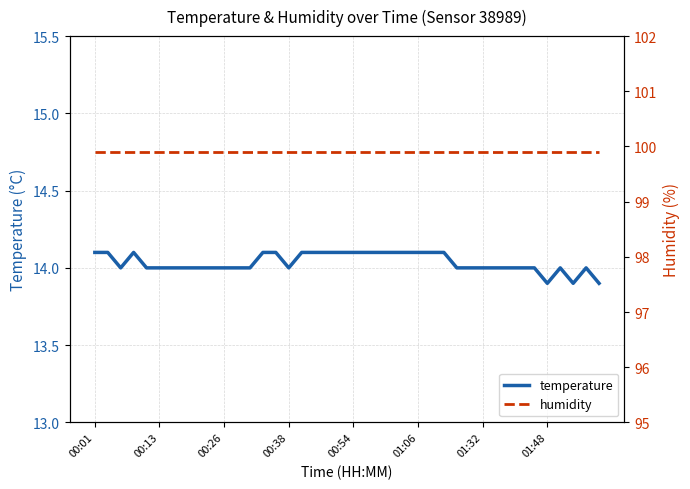

Reading left to right, extract all data points from this chart.

temperature: 14.1	14.1	14.0	14.1	14.0	14.0	14.0	14.0	14.0	14.0	14.0	14.0	14.0	14.1	14.1	14.0	14.1	14.1	14.1	14.1	14.1	14.1	14.1	14.1	14.1	14.1	14.1	14.1	14.0	14.0	14.0	14.0	14.0	14.0	14.0	13.9	14.0	13.9	14.0	13.9
humidity: 99.9	99.9	99.9	99.9	99.9	99.9	99.9	99.9	99.9	99.9	99.9	99.9	99.9	99.9	99.9	99.9	99.9	99.9	99.9	99.9	99.9	99.9	99.9	99.9	99.9	99.9	99.9	99.9	99.9	99.9	99.9	99.9	99.9	99.9	99.9	99.9	99.9	99.9	99.9	99.9